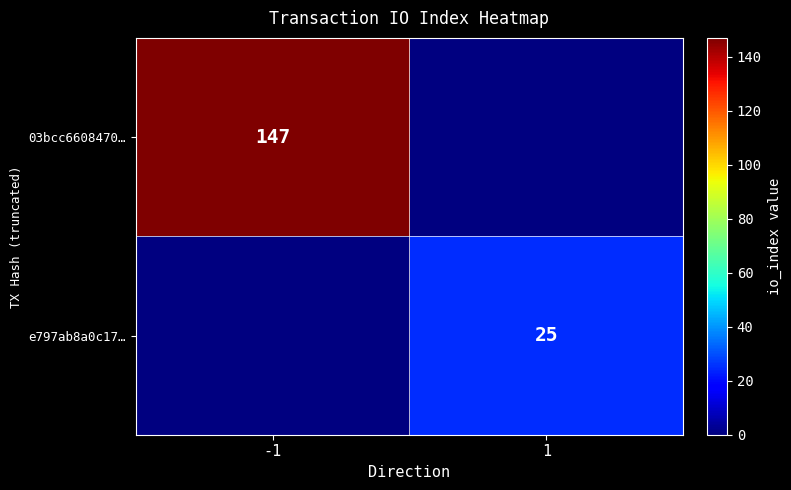

The value of 03bcc6608470… at -1 is 147. True or false?

True